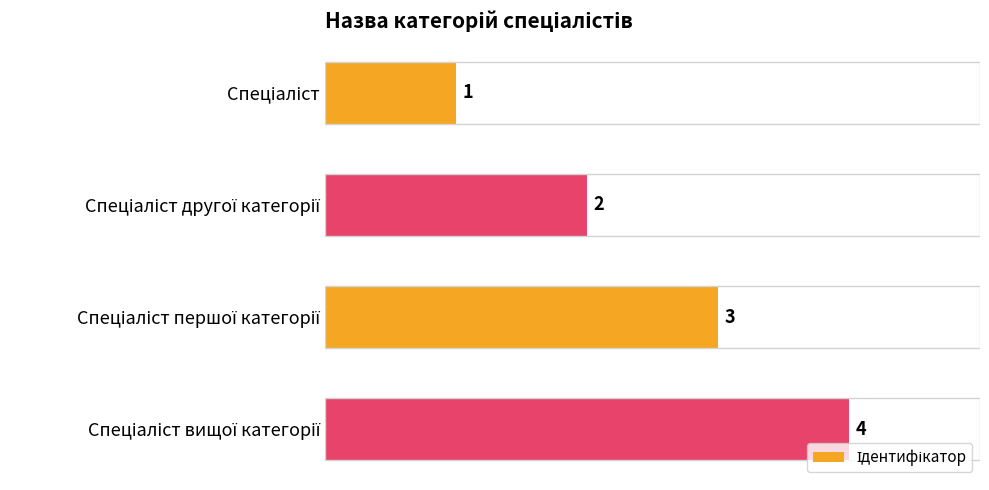

How many data points are less than 3?

2